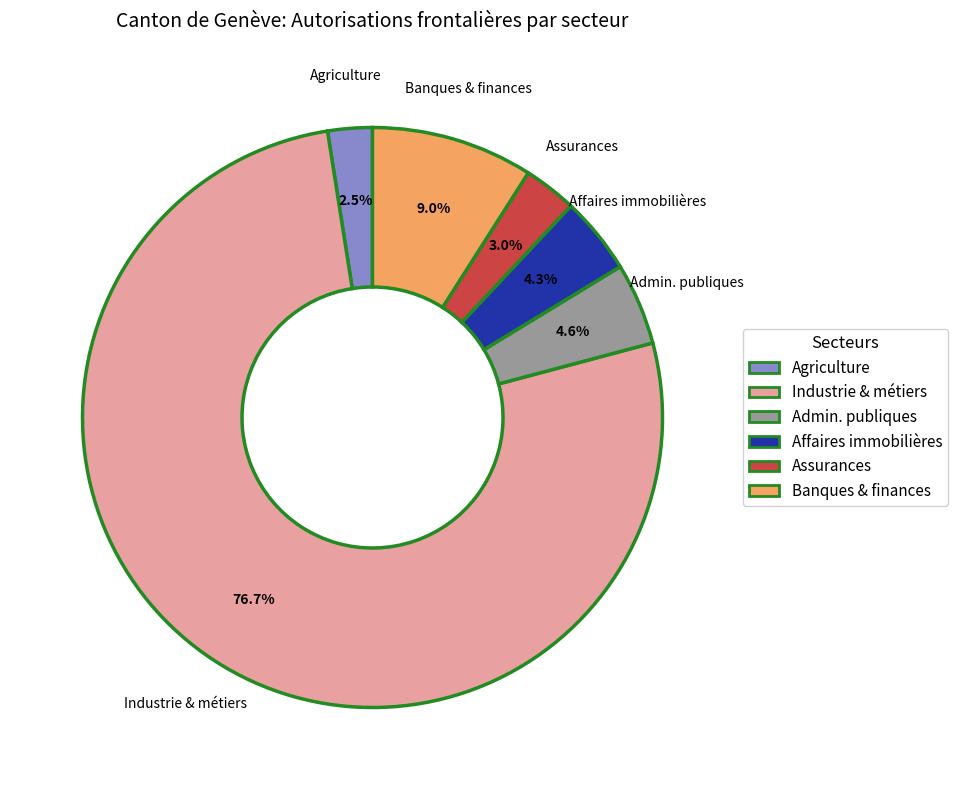

Is there any slice that represents more than half of the pie?

Yes